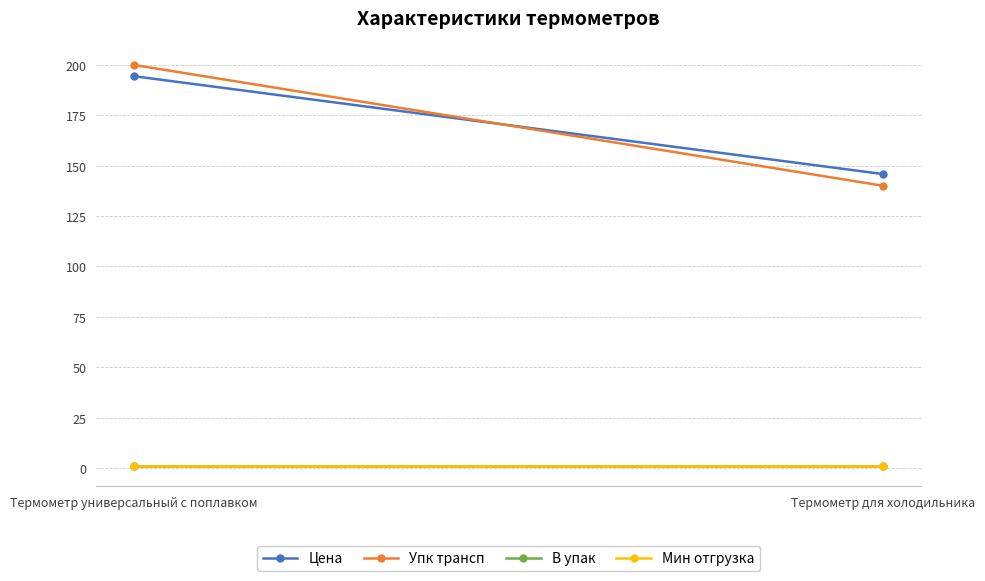

Is it true that В упак equals 1.0 at Термометр универсальный с поплавком?

True